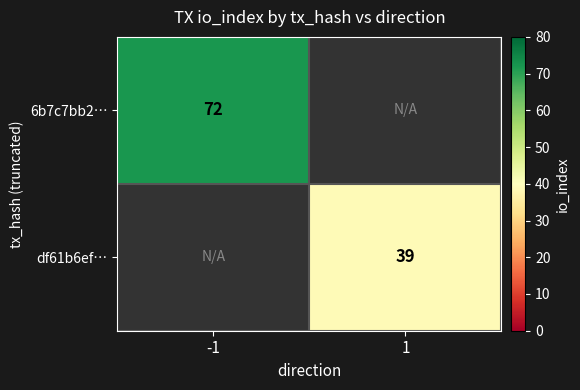

Is it true that 6b7c7bb2… equals 72 at -1?

True